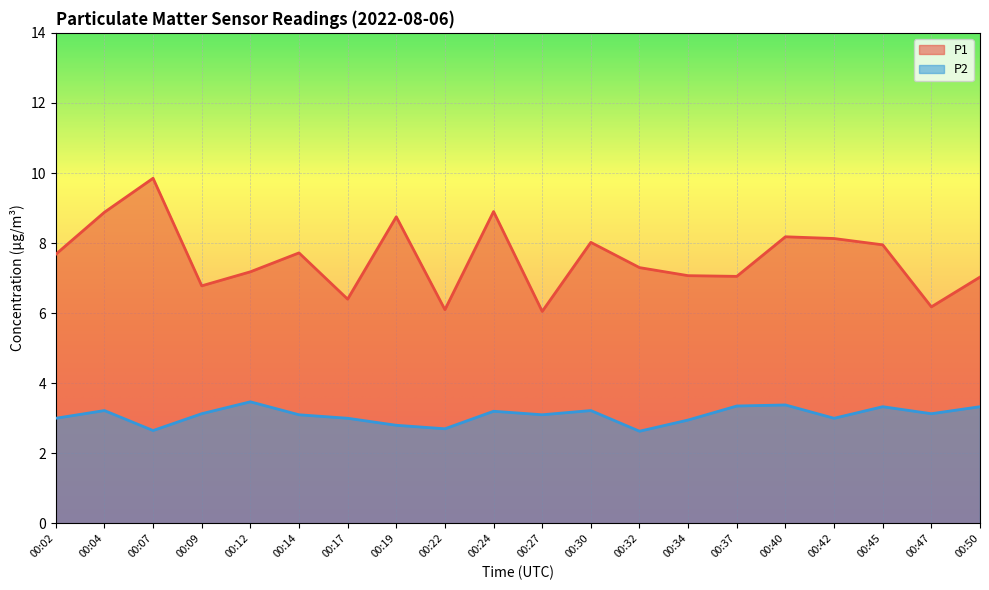

Reading left to right, what are all the values shown in this chart?

P1: 00:02=7.7	00:04=8.9	00:07=9.8	00:09=6.8	00:12=7.2	00:14=7.7	00:17=6.4	00:19=8.8	00:22=6.1	00:24=8.9	00:27=6.0	00:30=8.0	00:32=7.3	00:34=7.1	00:37=7.0	00:40=8.2	00:42=8.1	00:45=8.0	00:47=6.2	00:50=7.0
P2: 00:02=3.0	00:04=3.2	00:07=2.6	00:09=3.1	00:12=3.5	00:14=3.1	00:17=3.0	00:19=2.8	00:22=2.7	00:24=3.2	00:27=3.1	00:30=3.2	00:32=2.6	00:34=3.0	00:37=3.4	00:40=3.4	00:42=3.0	00:45=3.3	00:47=3.1	00:50=3.3